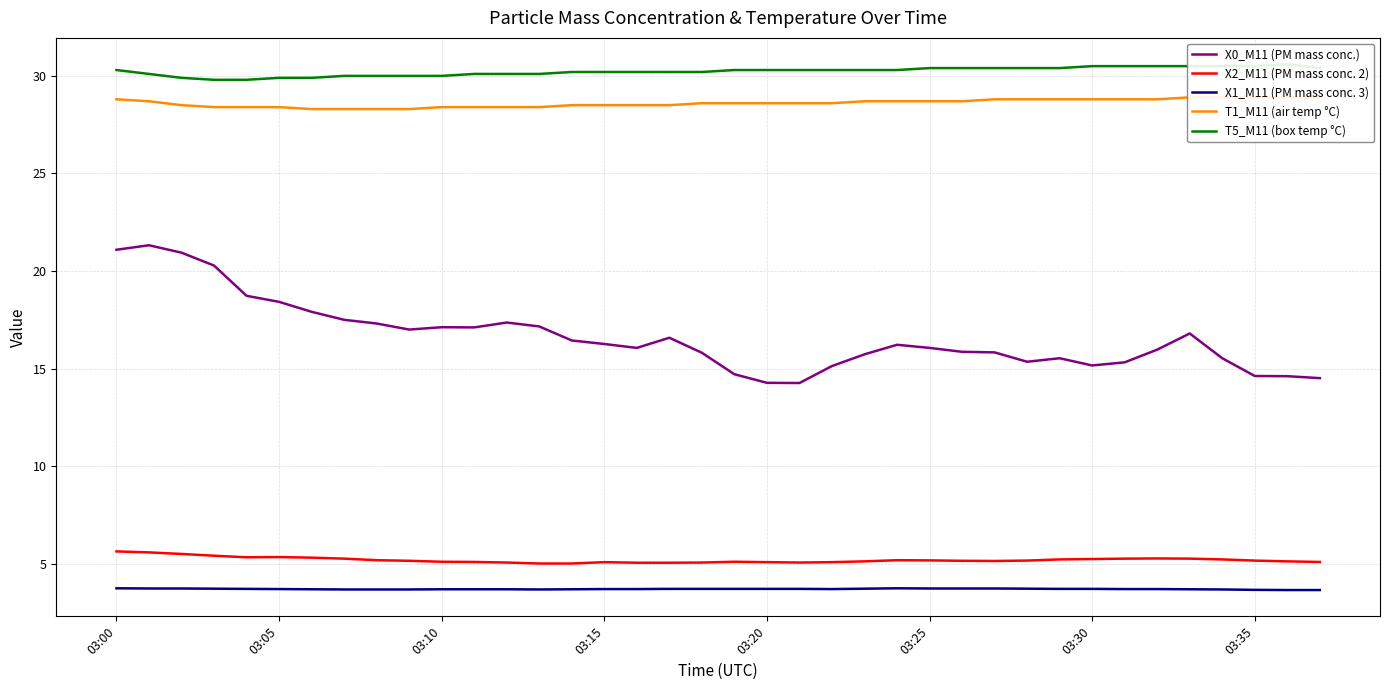

In X0_M11 (PM mass conc.), how many points are lower than both neighbors (excluding endpoints)?

6